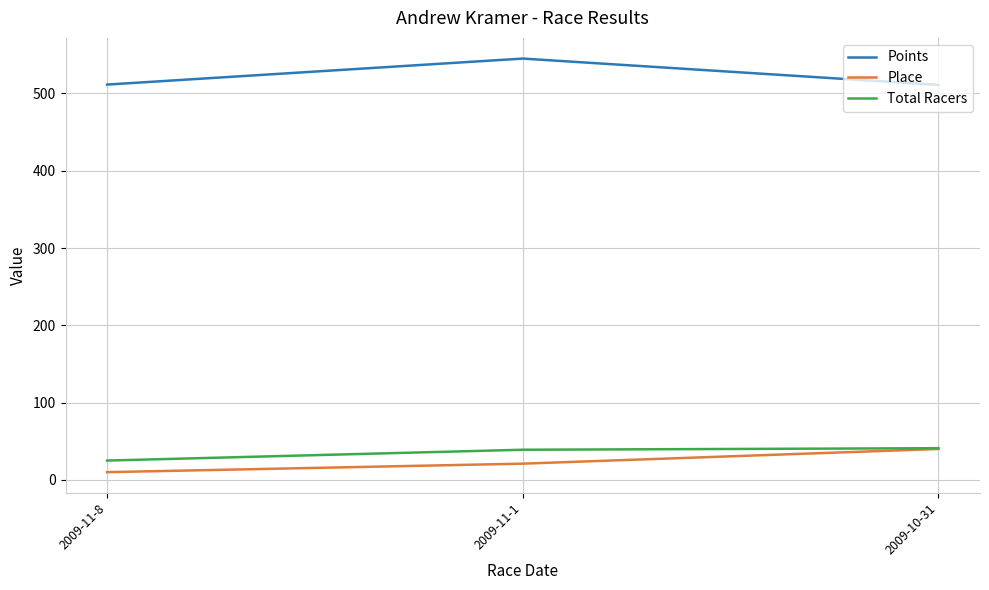

What is the average value of the Place series?

23.7